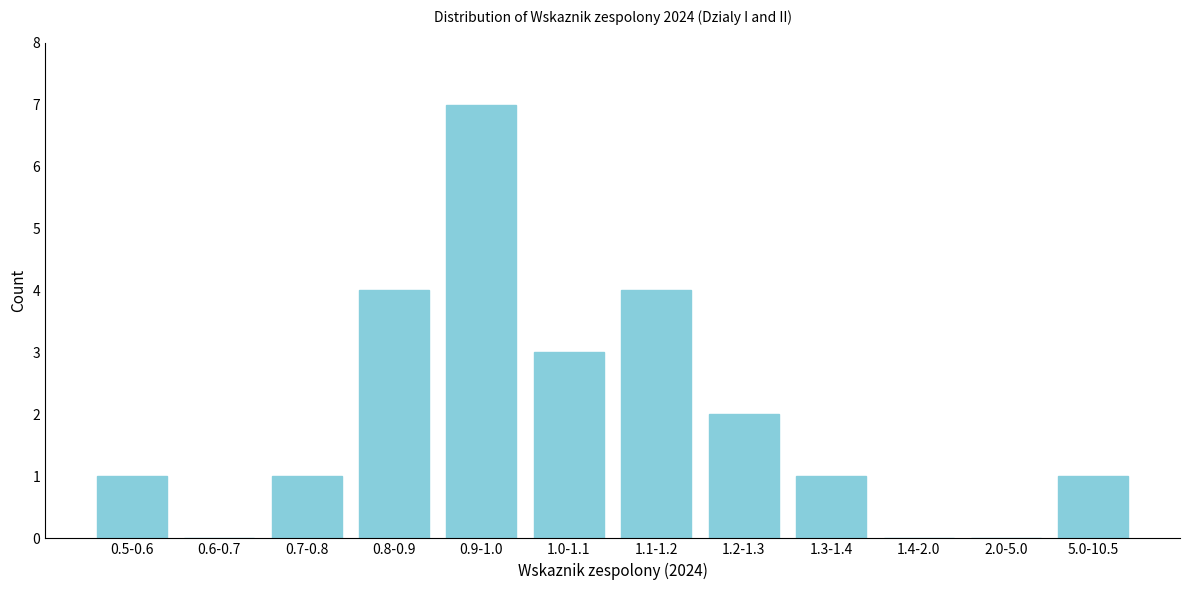

Reading right to left, list all the values displayed in this chart.

5.0-10.5=1	2.0-5.0=0	1.4-2.0=0	1.3-1.4=1	1.2-1.3=2	1.1-1.2=4	1.0-1.1=3	0.9-1.0=7	0.8-0.9=4	0.7-0.8=1	0.6-0.7=0	0.5-0.6=1